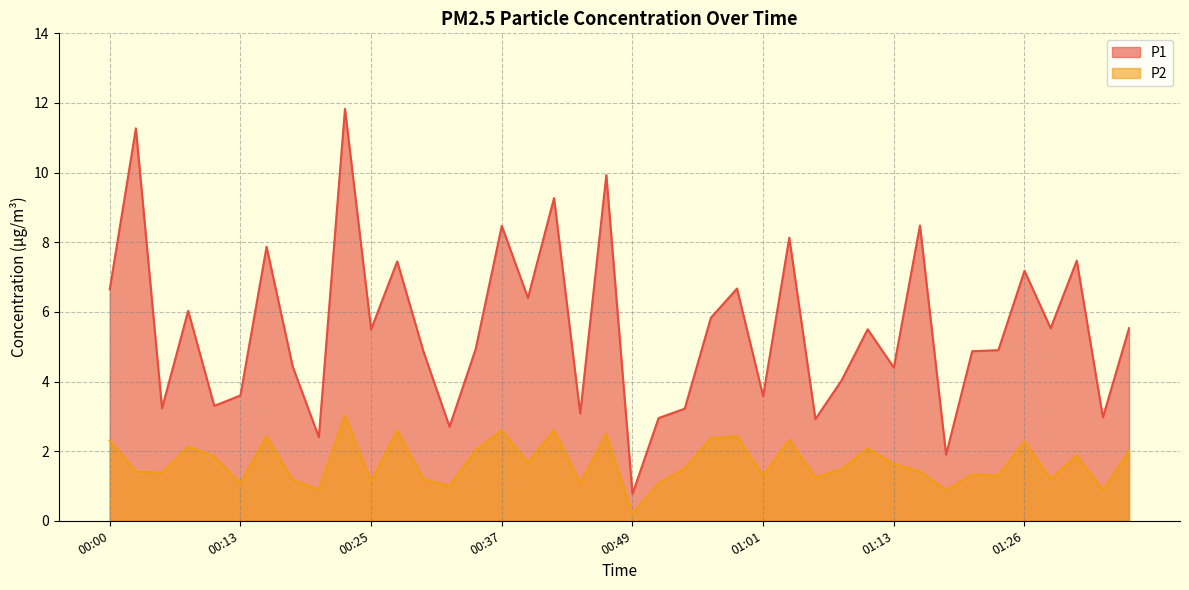

Does the chart have visible grid lines?

Yes